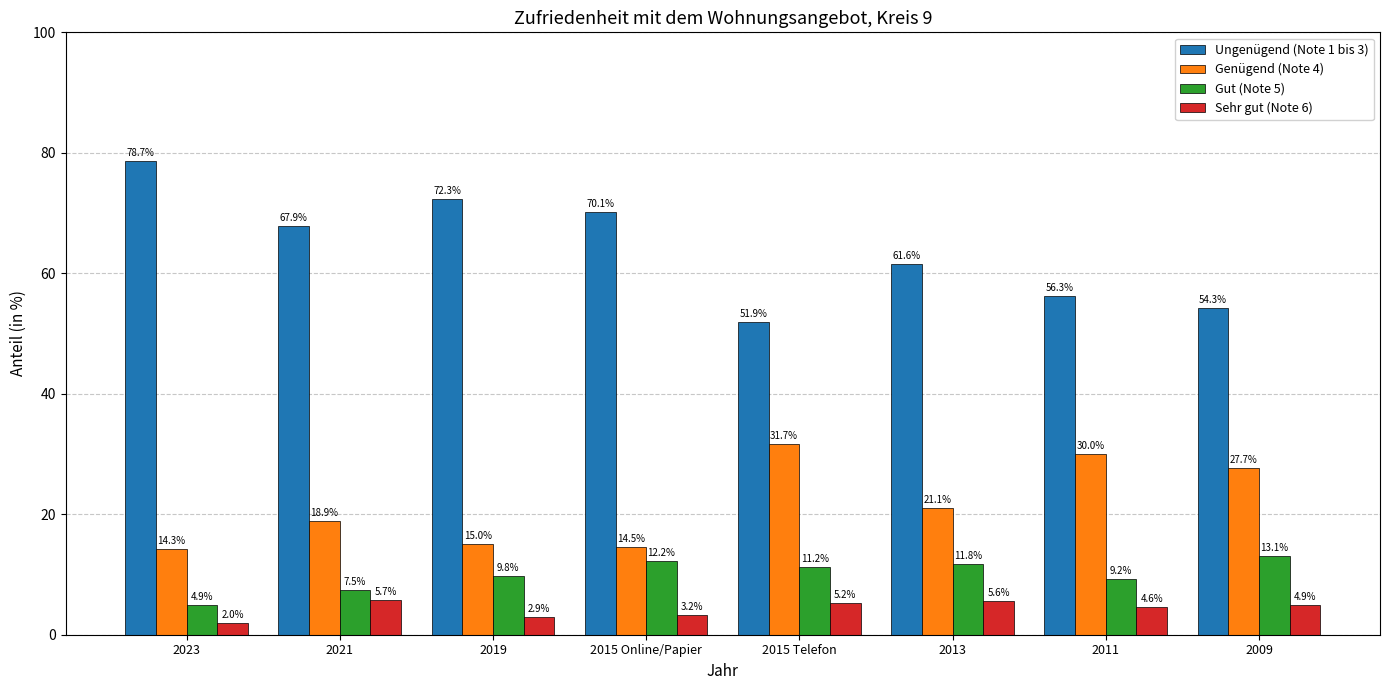

List the labels in order of Gut (Note 5) value, smallest first.

2023, 2021, 2011, 2019, 2015 Telefon, 2013, 2015 Online/Papier, 2009